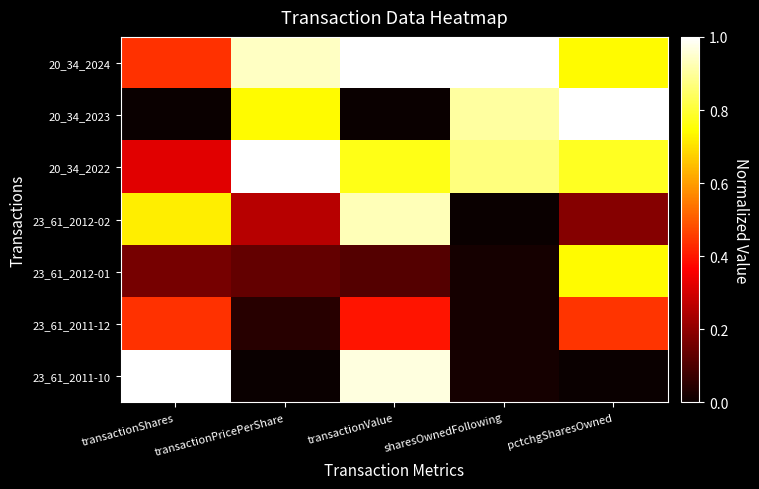

At transactionPricePerShare, list the series in order from smallest to largest.

23_61_2011-10, 23_61_2011-12, 23_61_2012-01, 23_61_2012-02, 20_34_2023, 20_34_2024, 20_34_2022